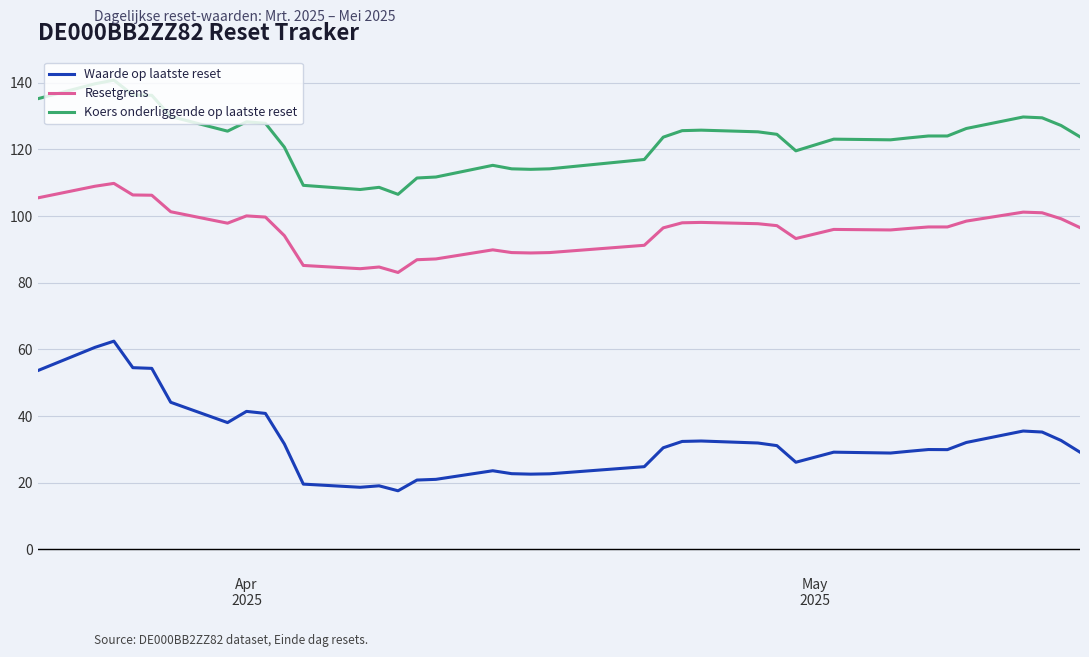

Which series has the largest range (max minus min)?

Waarde op laatste reset